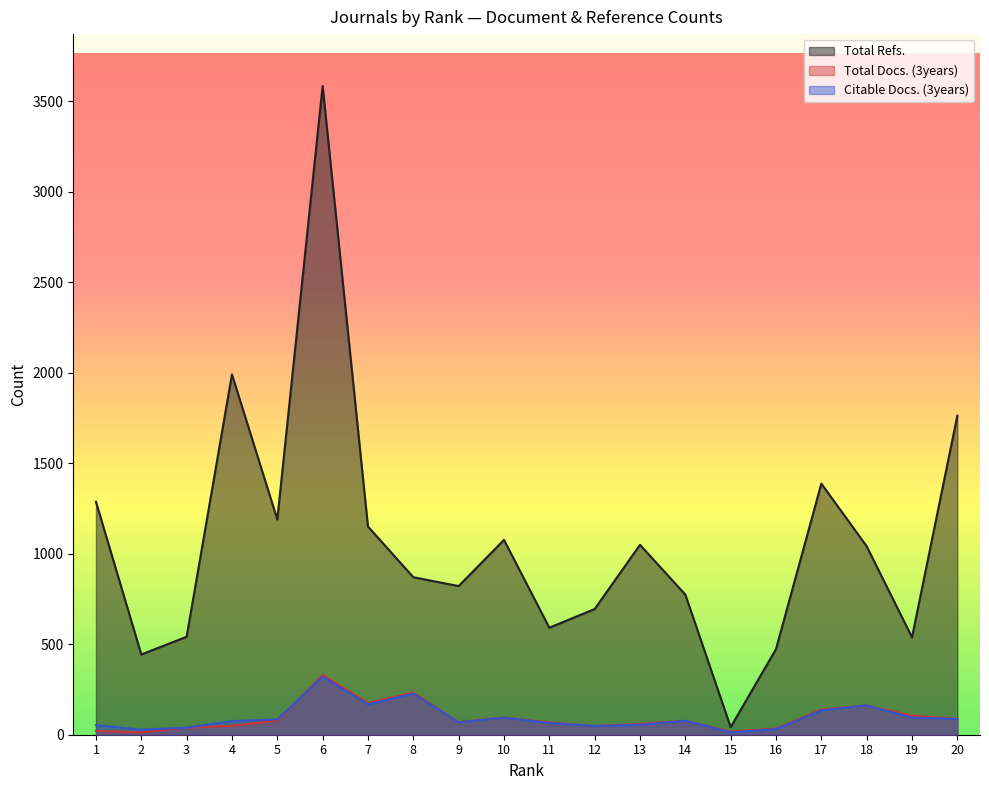

At which category does Total Refs. reach its first local valley?

2